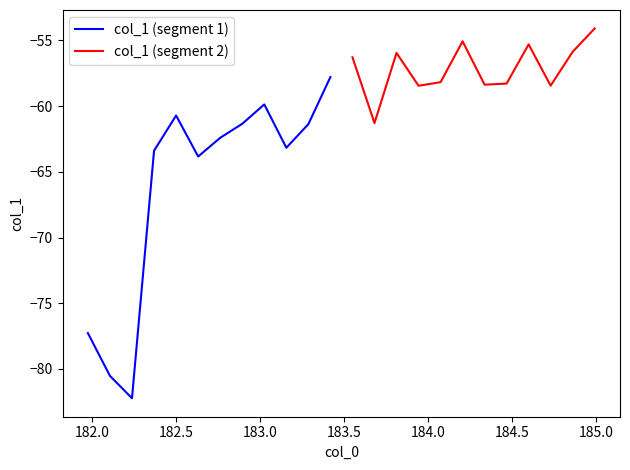

Count the number of data series in this chart.

2